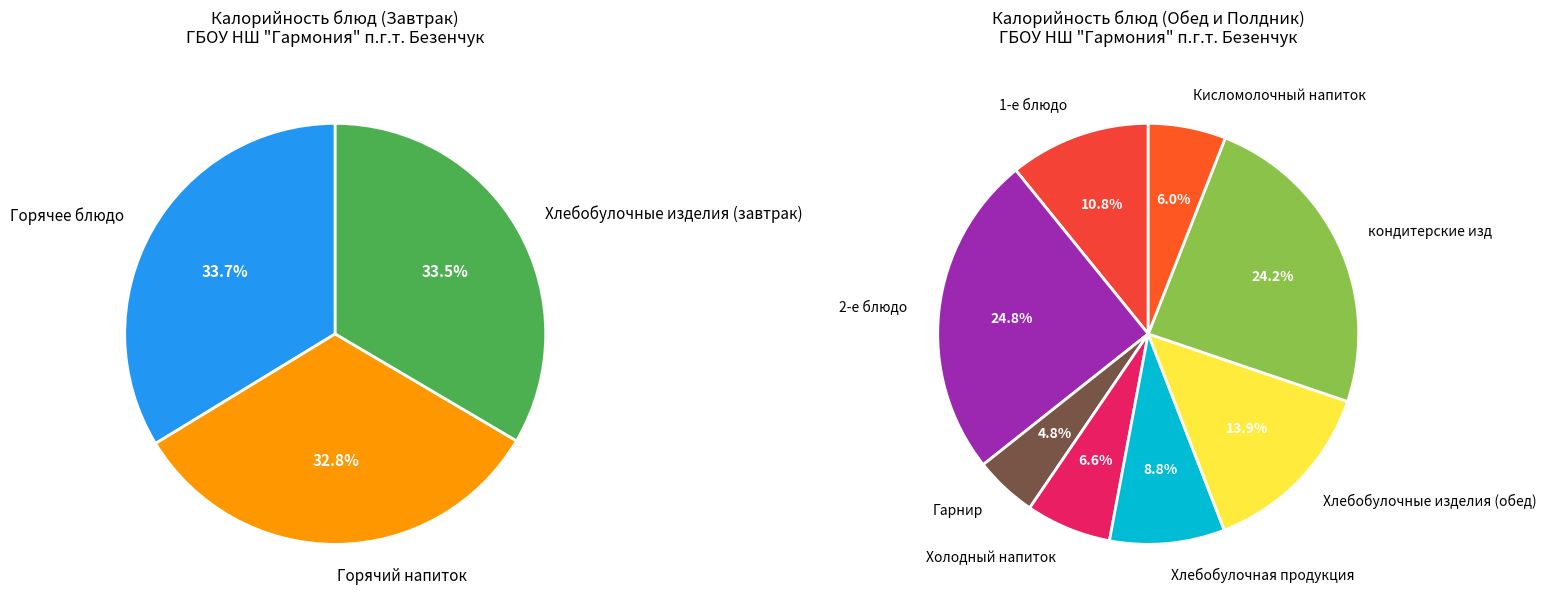

How many segments does this pie chart have?

11